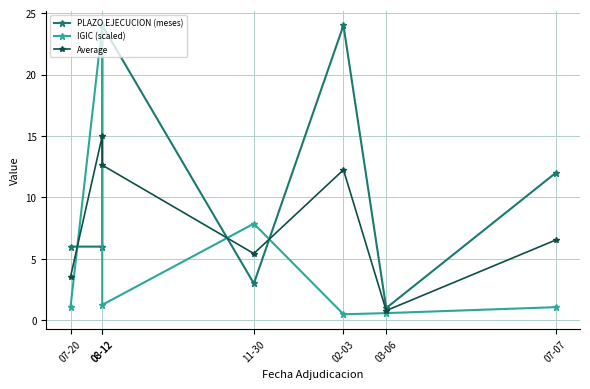

What is the spread (max minus min) of values at 07-07?

10.9